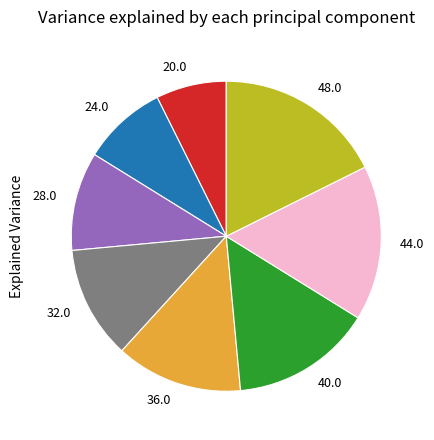

What is the largest slice in the pie chart?

48.0